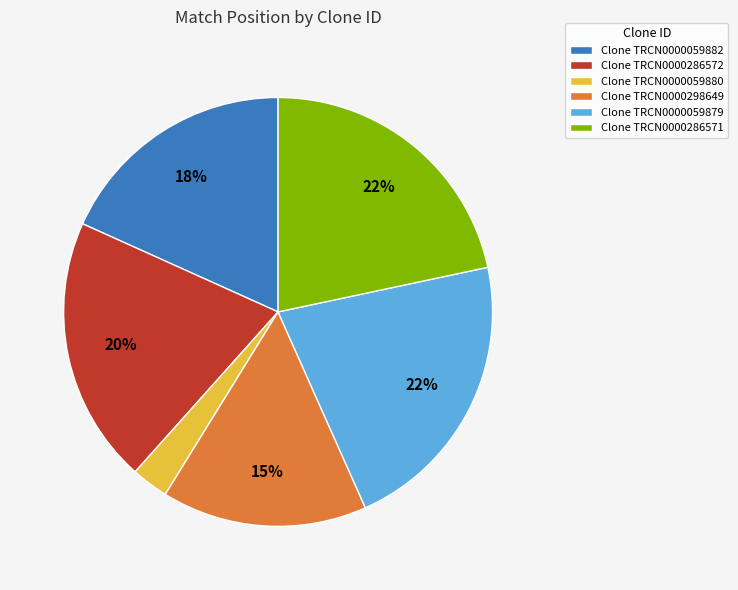

To the nearest percent, what portion does Clone TRCN0000286572 represent?

20%